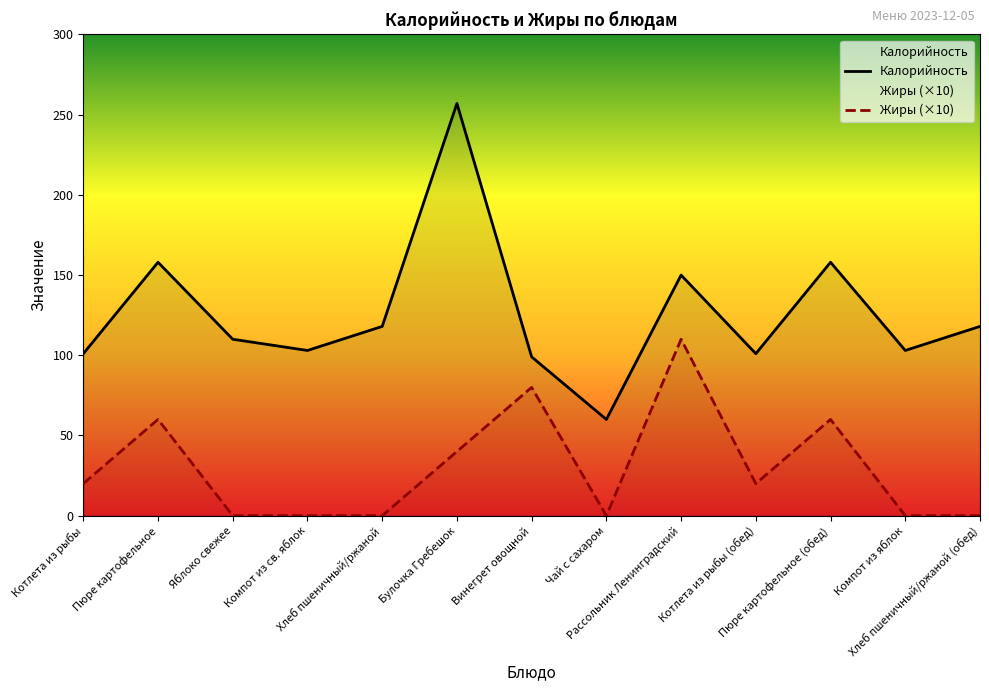

Does the chart have visible grid lines?

No